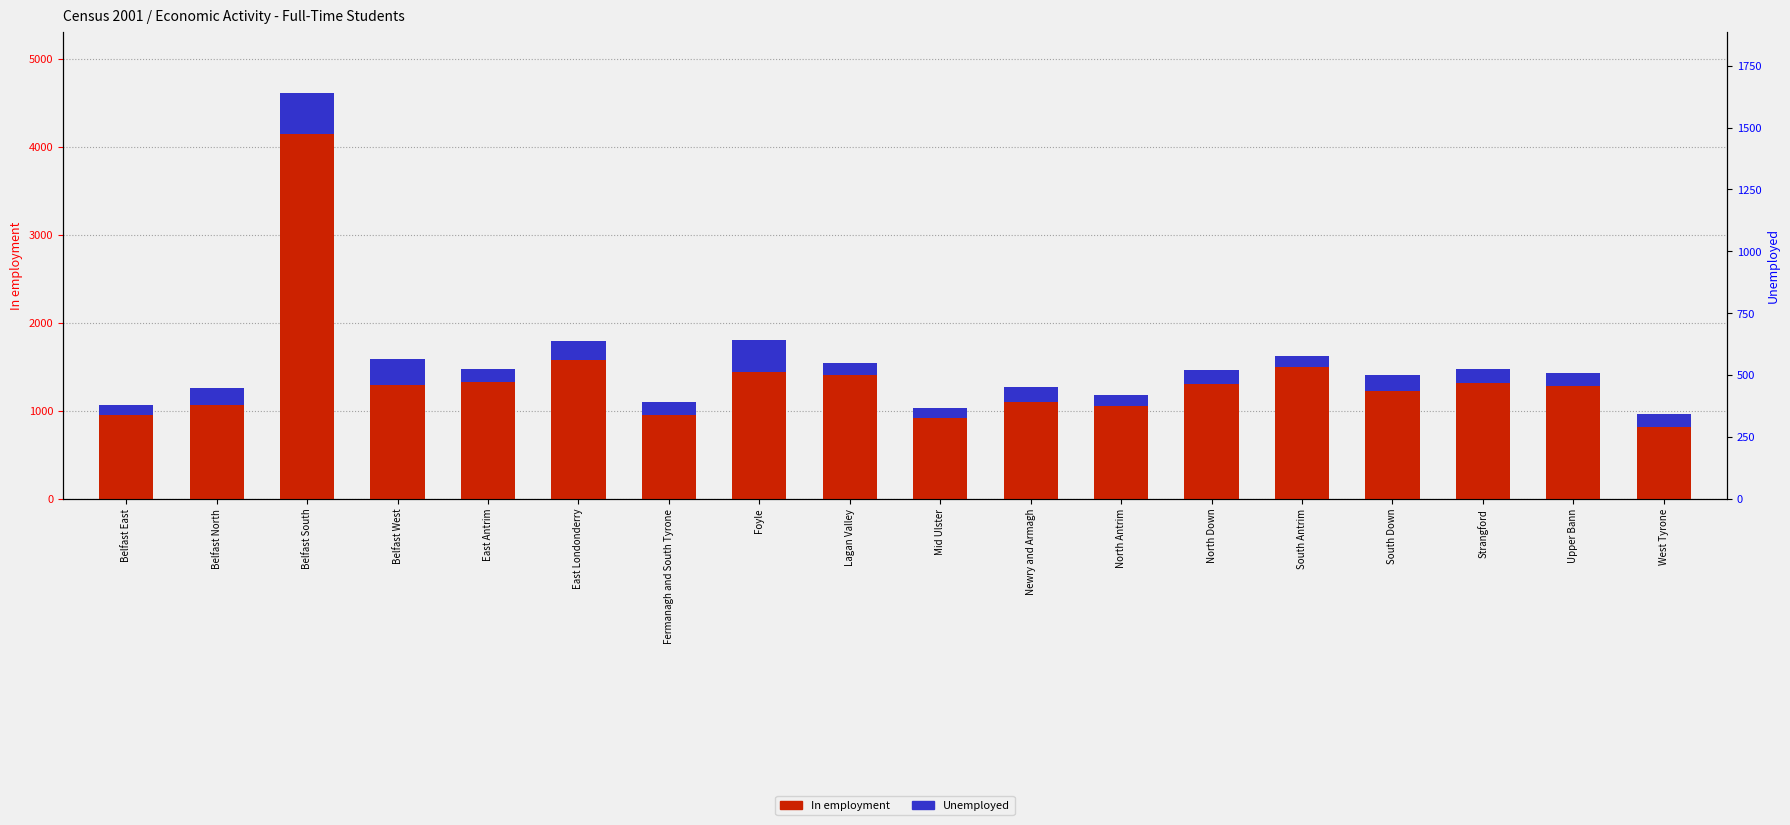

Reading left to right, list all the values displayed in this chart.

In employment: Belfast East=949	Belfast North=1062	Belfast South=4143	Belfast West=1293	East Antrim=1327	East Londonderry=1574	Fermanagh and South Tyrone=954	Foyle=1442	Lagan Valley=1403	Mid Ulster=916	Newry and Armagh=1098	North Antrim=1047	North Down=1301	South Antrim=1490	South Down=1227	Strangford=1314	Upper Bann=1284	West Tyrone=816
Unemployed: Belfast East=114	Belfast North=198	Belfast South=472	Belfast West=289	East Antrim=149	East Londonderry=219	Fermanagh and South Tyrone=141	Foyle=355	Lagan Valley=140	Mid Ulster=108	Newry and Armagh=166	North Antrim=132	North Down=164	South Antrim=130	South Down=174	Strangford=155	Upper Bann=145	West Tyrone=141